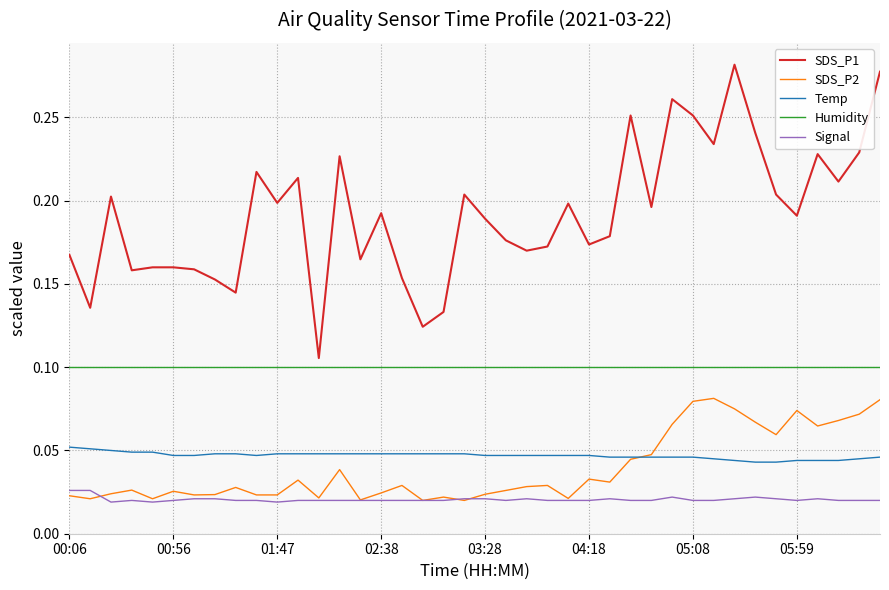

True or false: Signal and Temp intersect in this chart.

False